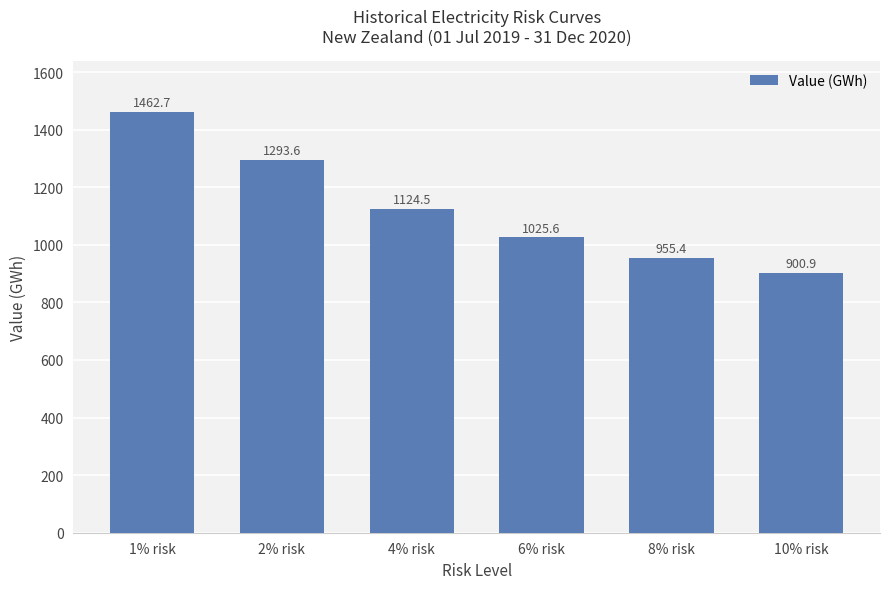

What is the difference between the maximum and second lowest values?

507.3